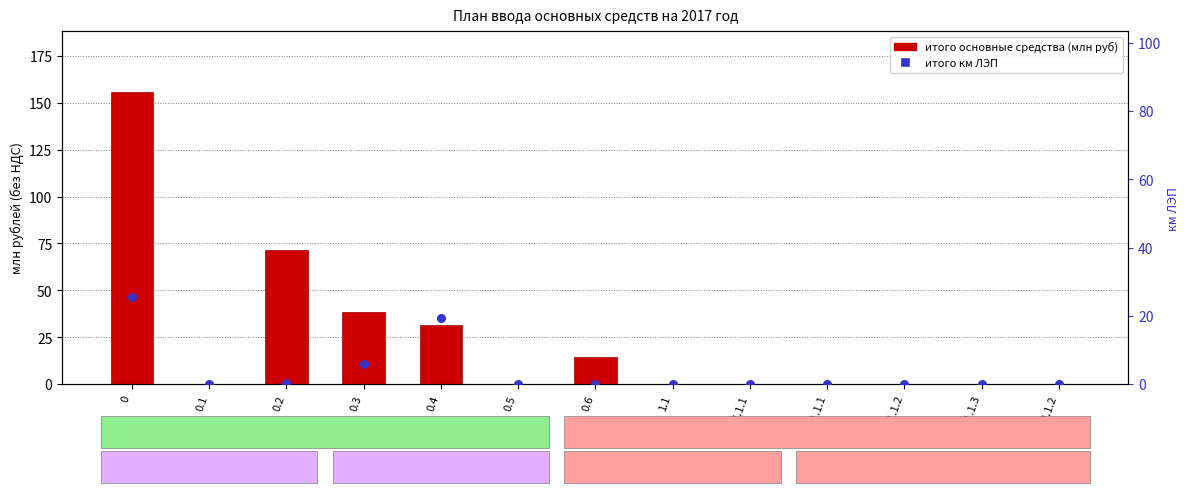

At how many categories does at least one series exceed 26?

4